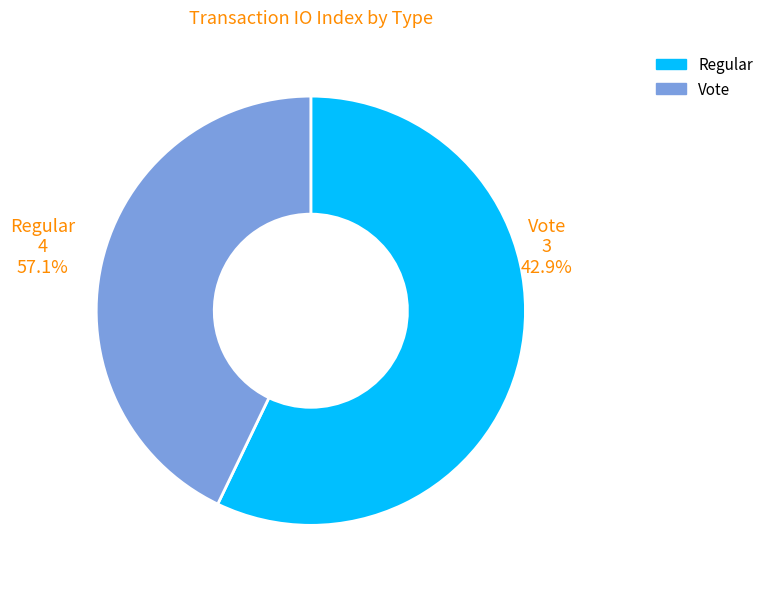

How many slices are in this pie chart?

2